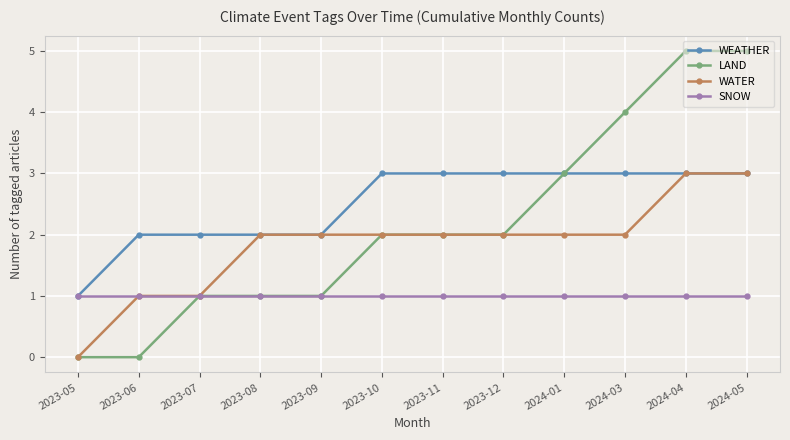

What is the label of the 3rd point from the left?

2023-07